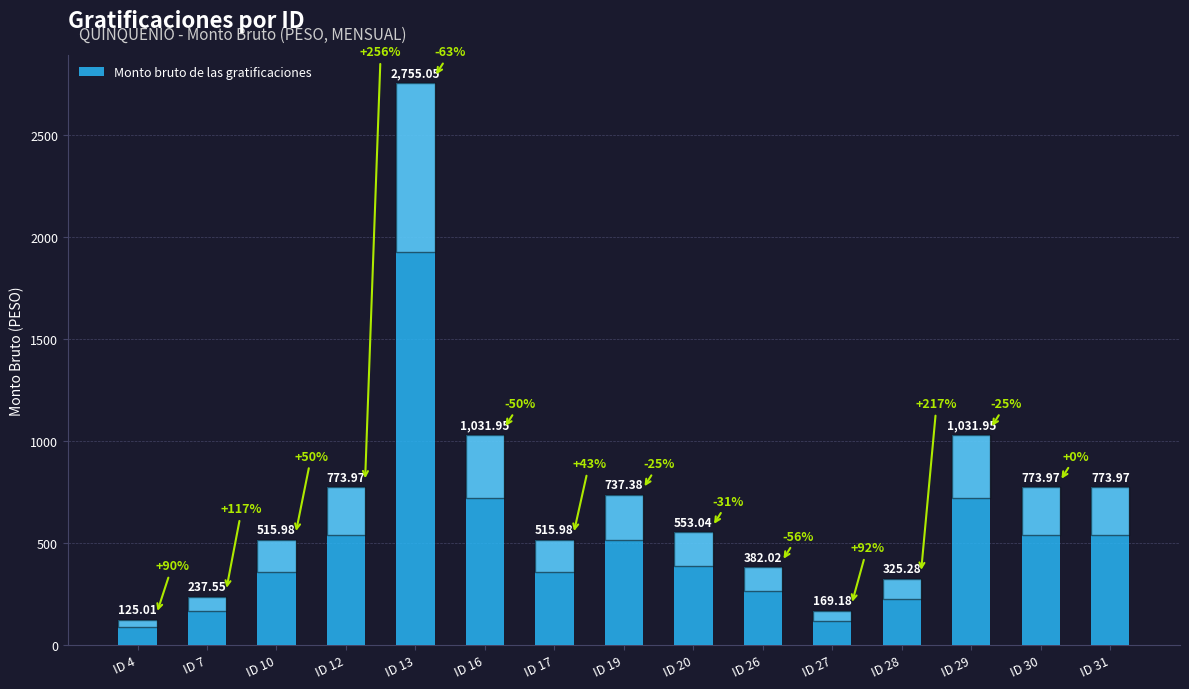

What is the smallest value displayed?

125.0